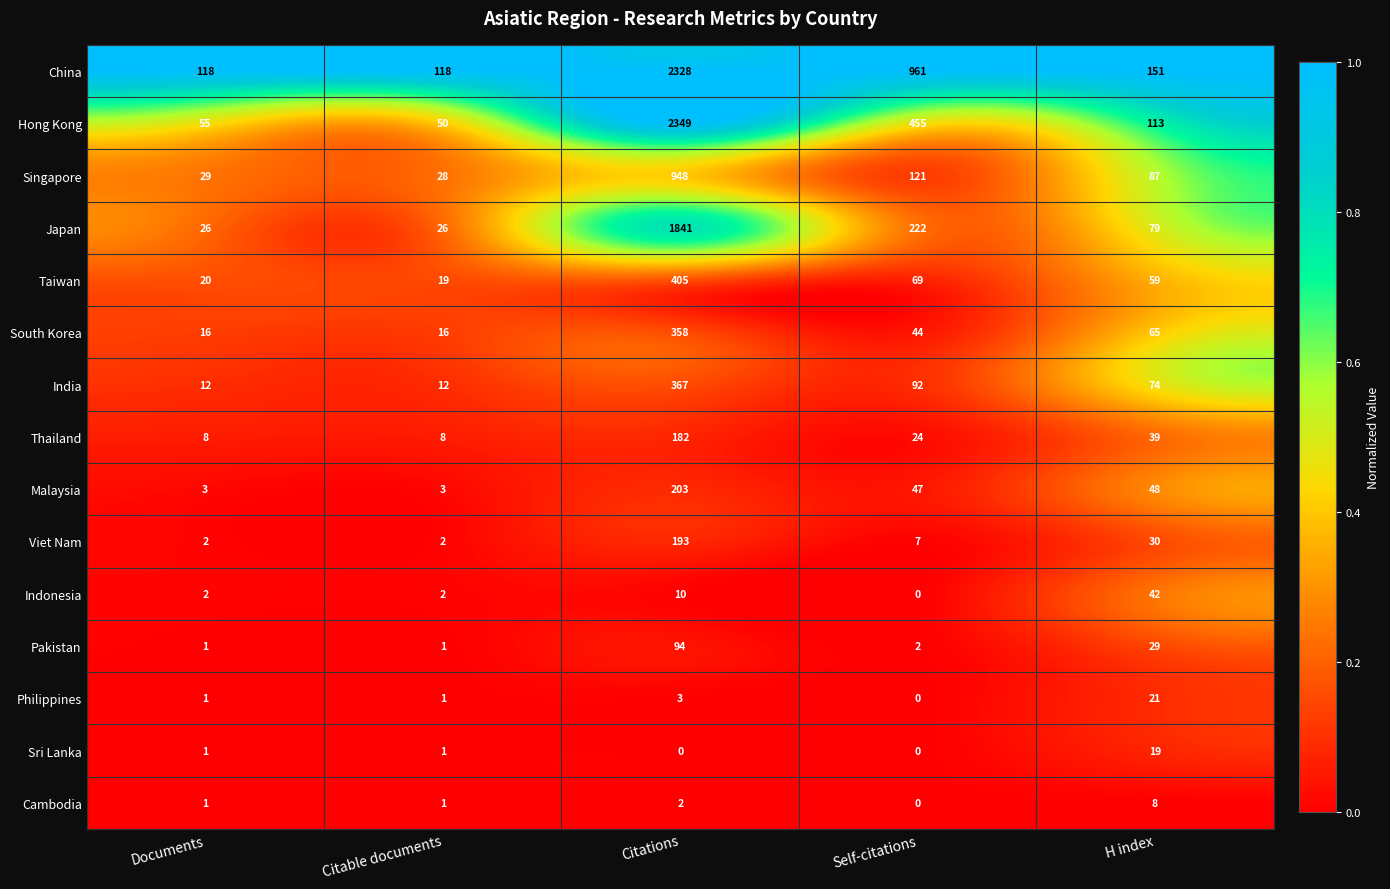

List the series in order of their peak value, highest first.

Hong Kong, China, Japan, Singapore, Taiwan, India, South Korea, Malaysia, Viet Nam, Thailand, Pakistan, Indonesia, Philippines, Sri Lanka, Cambodia